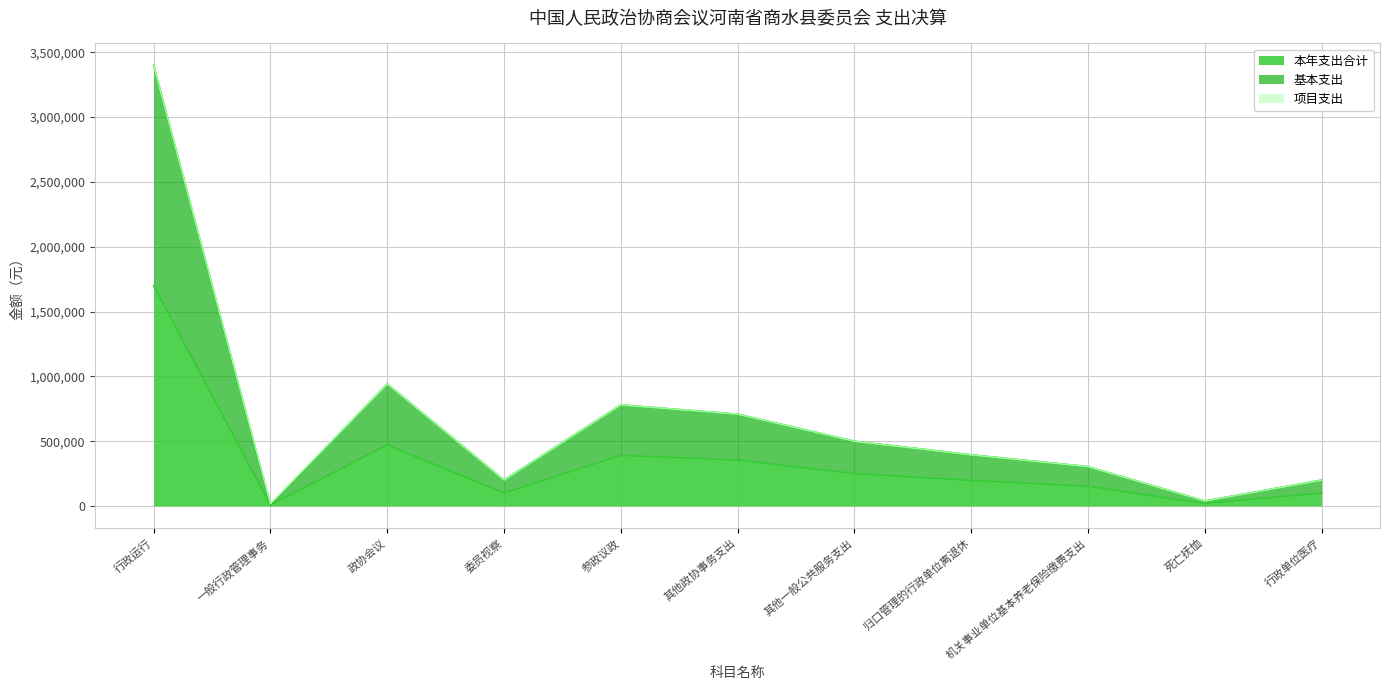

Reading left to right, what are all the values shown in this chart?

本年支出合计: 行政运行=1699261.0	一般行政管理事务=7690.0	政协会议=470504.7	委员视察=100000.0	参政议政=389726.0	其他政协事务支出=354044.8	其他一般公共服务支出=249515.0	归口管理的行政单位离退休=197142.0	机关事业单位基本养老保险缴费支出=151667.7	死亡抚恤=19164.0	行政单位医疗=99518.7
基本支出: 行政运行=3398522.0	一般行政管理事务=7690.0	政协会议=941009.4	委员视察=200000.0	参政议政=779452.0	其他政协事务支出=708089.6	其他一般公共服务支出=499030.0	归口管理的行政单位离退休=394284.0	机关事业单位基本养老保险缴费支出=303335.4	死亡抚恤=38328.0	行政单位医疗=199037.5